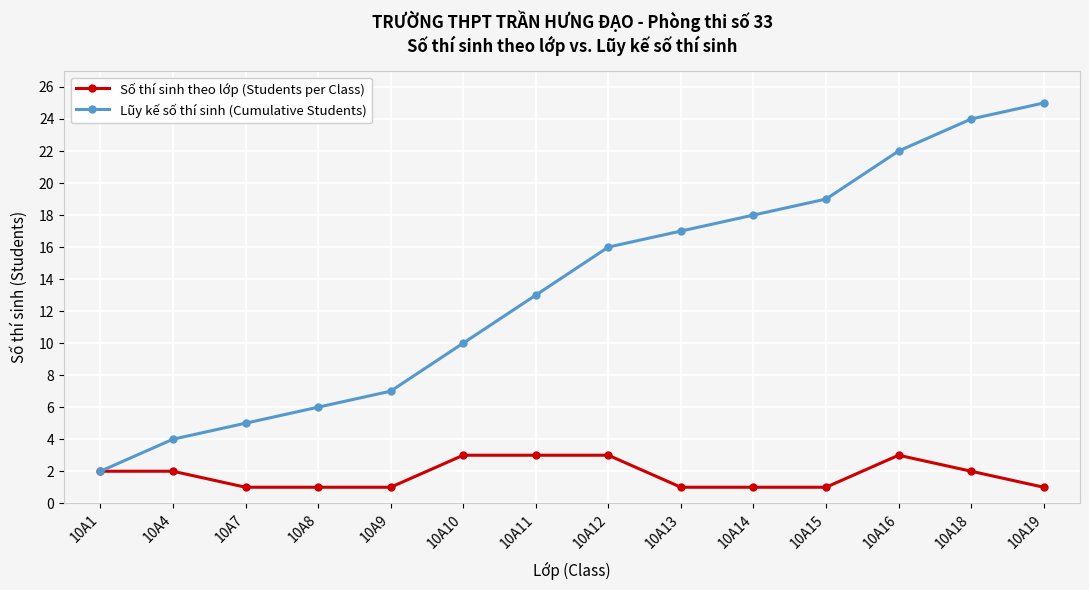

Which series has the largest total across all categories?

Lũy kế số thí sinh (Cumulative Students)